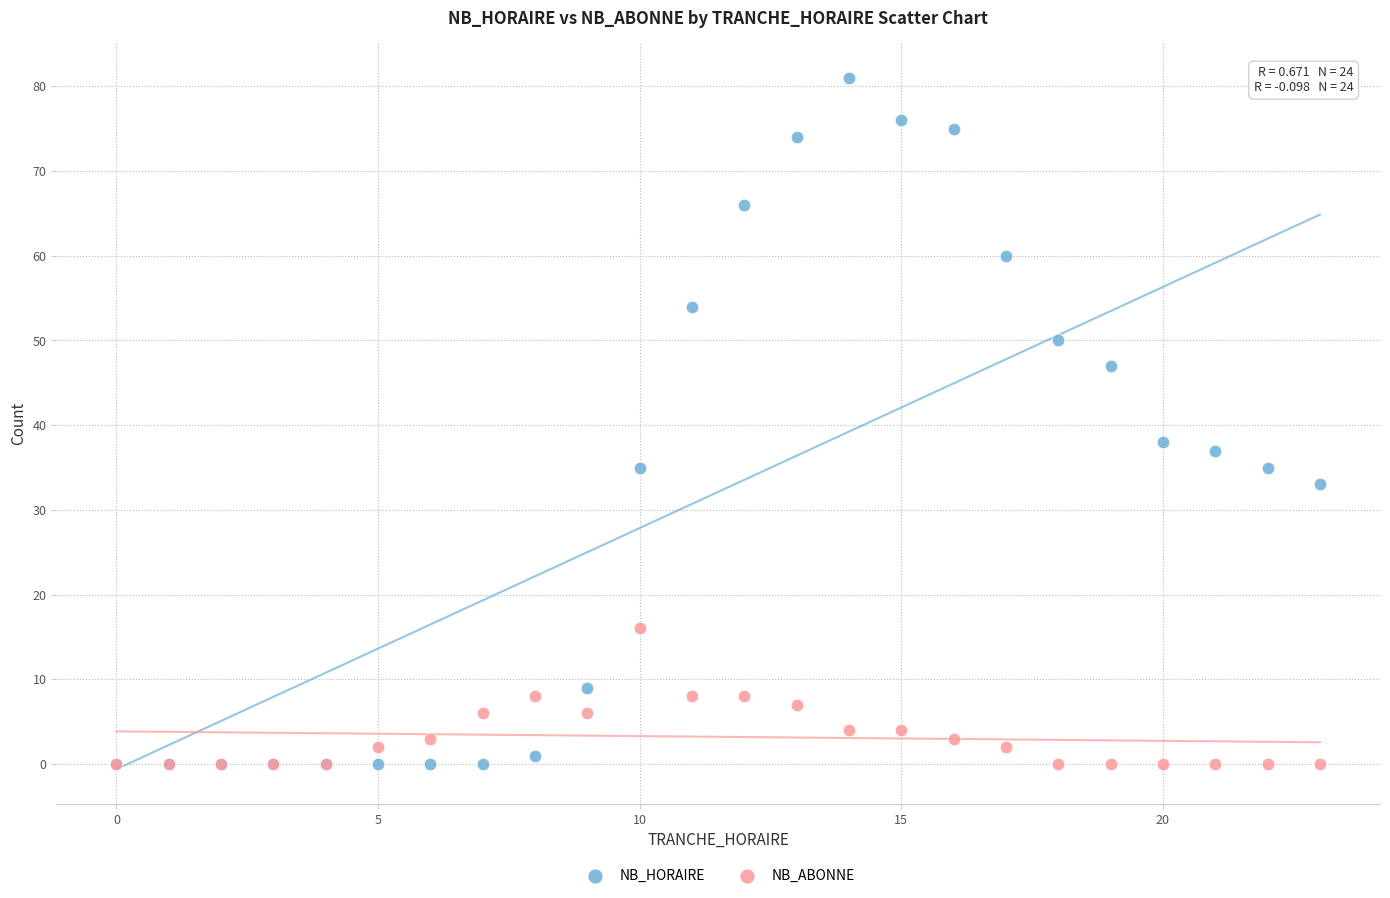

Across all series, what Y value is closest to 40?

38